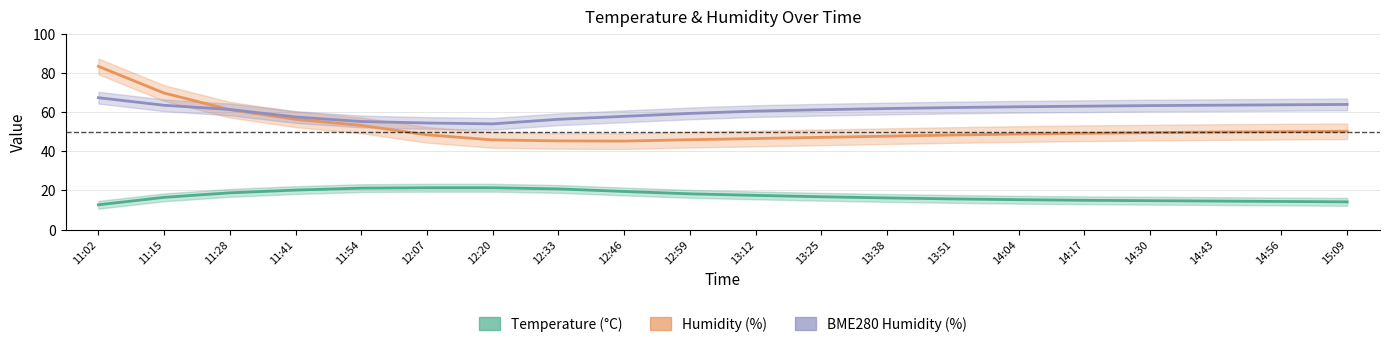

Between 11:02 and 13:51, which series saw the biggest shift?

Humidity (%)